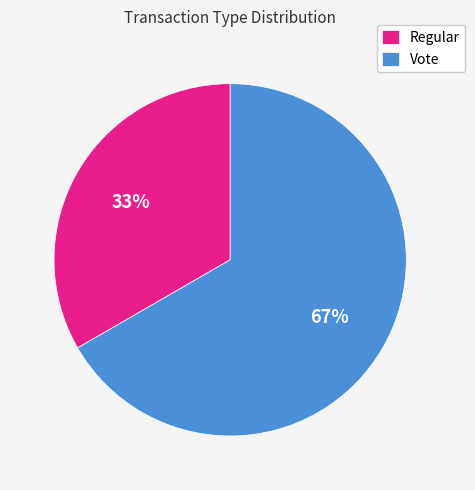

To the nearest percent, what is the average slice percentage?

50%